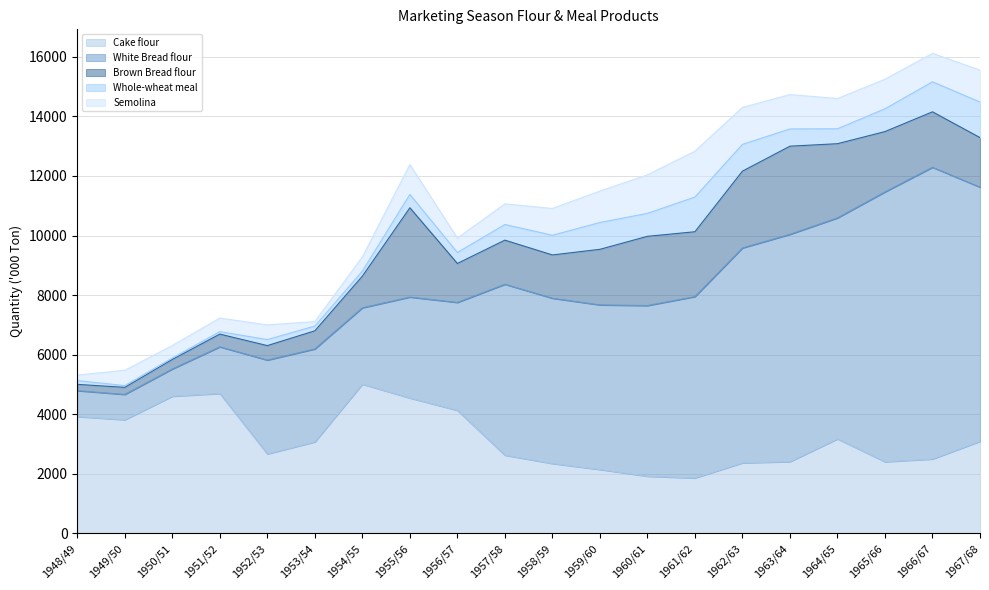

True or false: Cake flour has a value of 2144.6 at 1959/60.

True